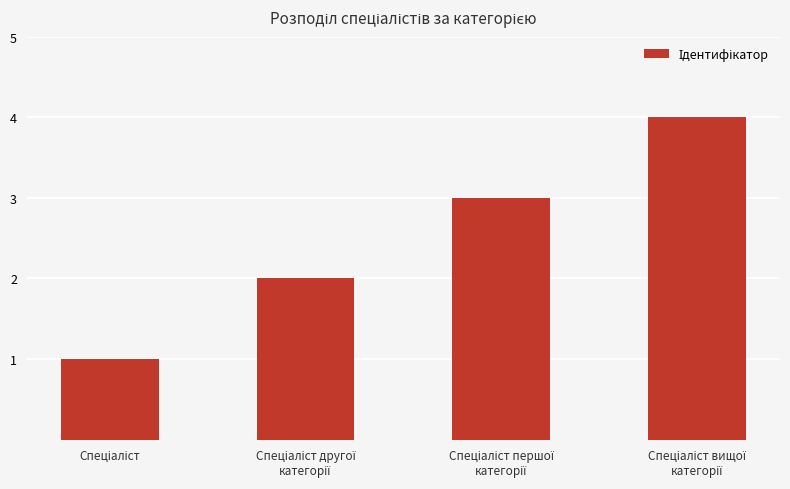

How many data points does each series have?

4